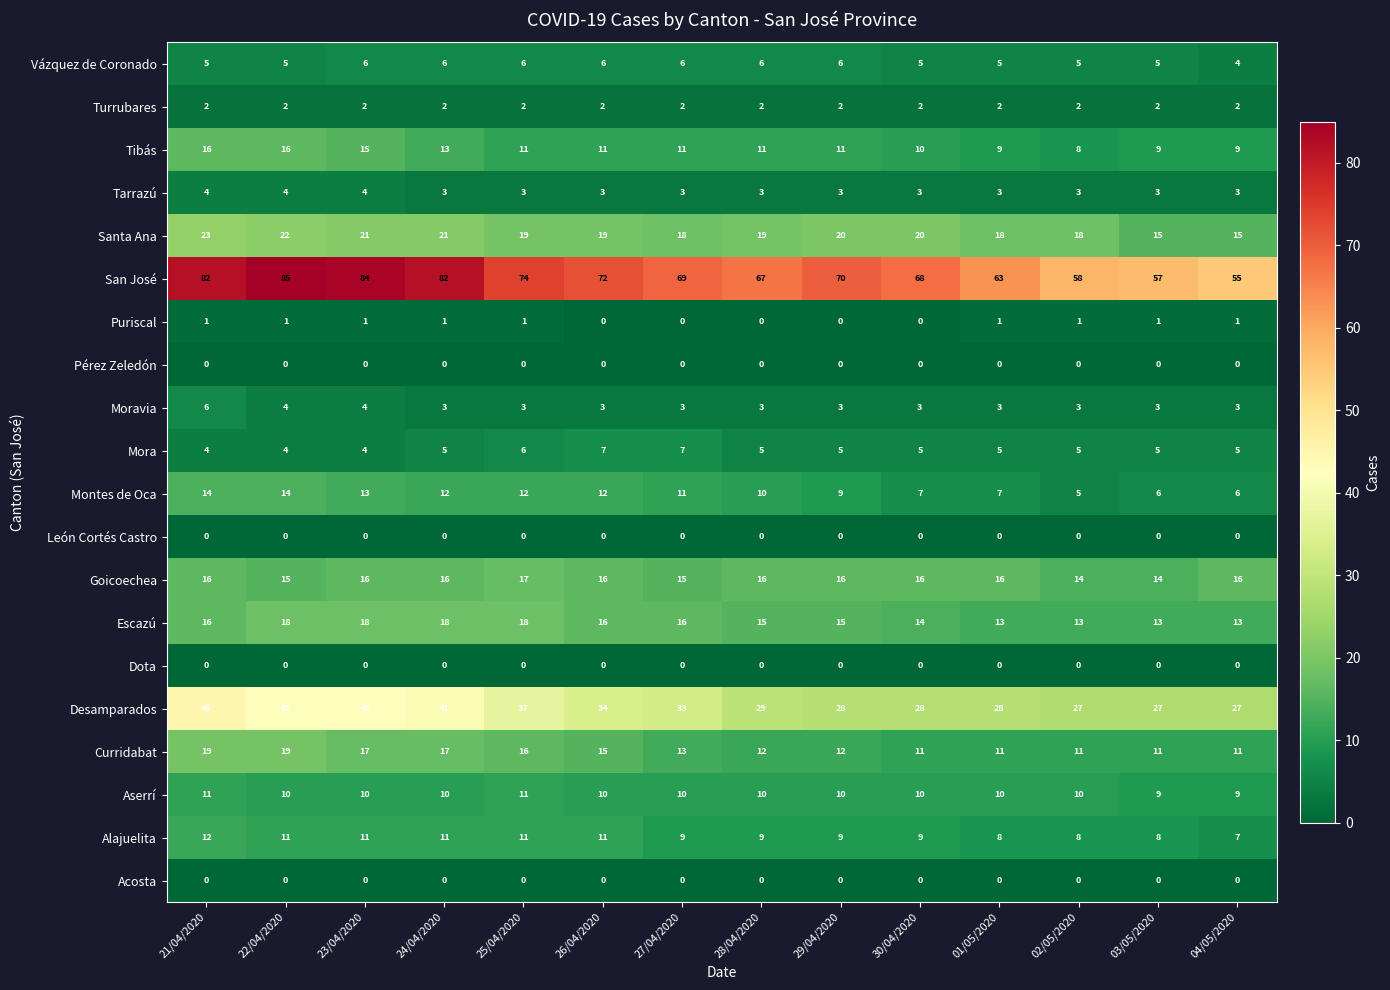

Between 27/04/2020 and 30/04/2020, which series saw the biggest shift?

Desamparados